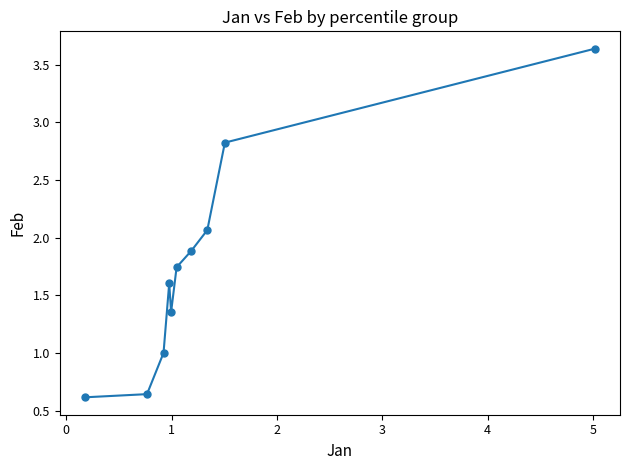

What is the difference between the maximum and minimum values?

3.0